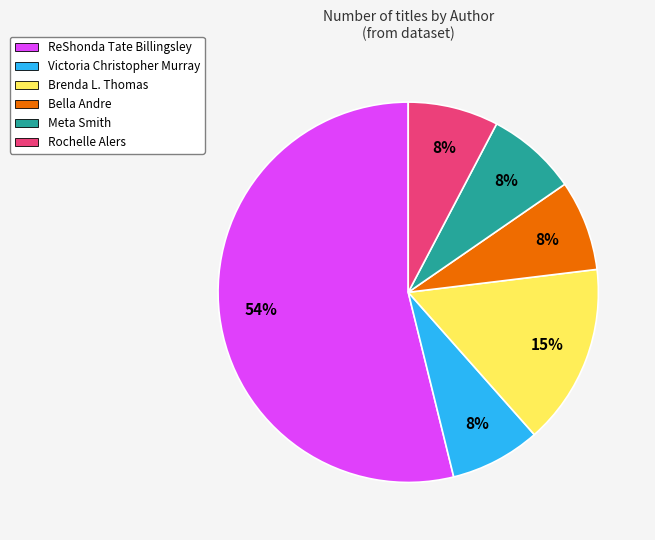

To the nearest percent, what is the difference between the ReShonda Tate Billingsley and Rochelle Alers slice percentages?

46%